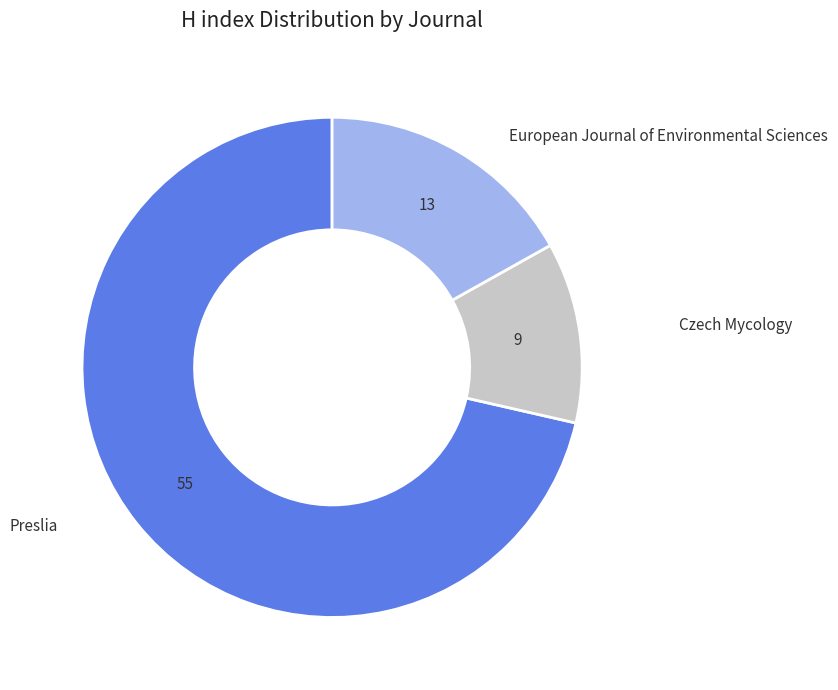

Which category accounts for the majority?

Preslia